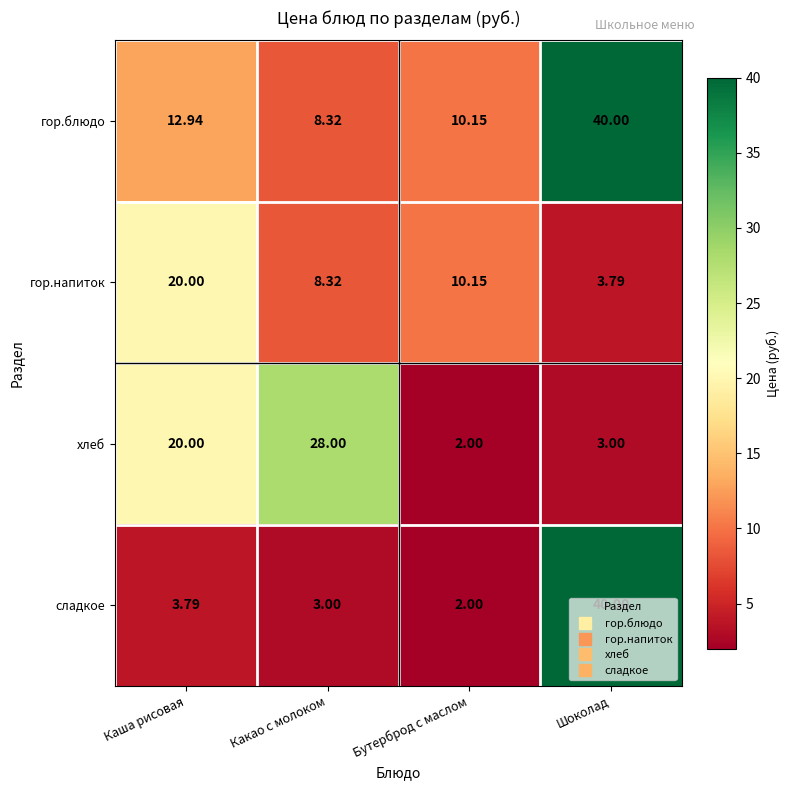

At which category is the sum across all series the highest?

Шоколад